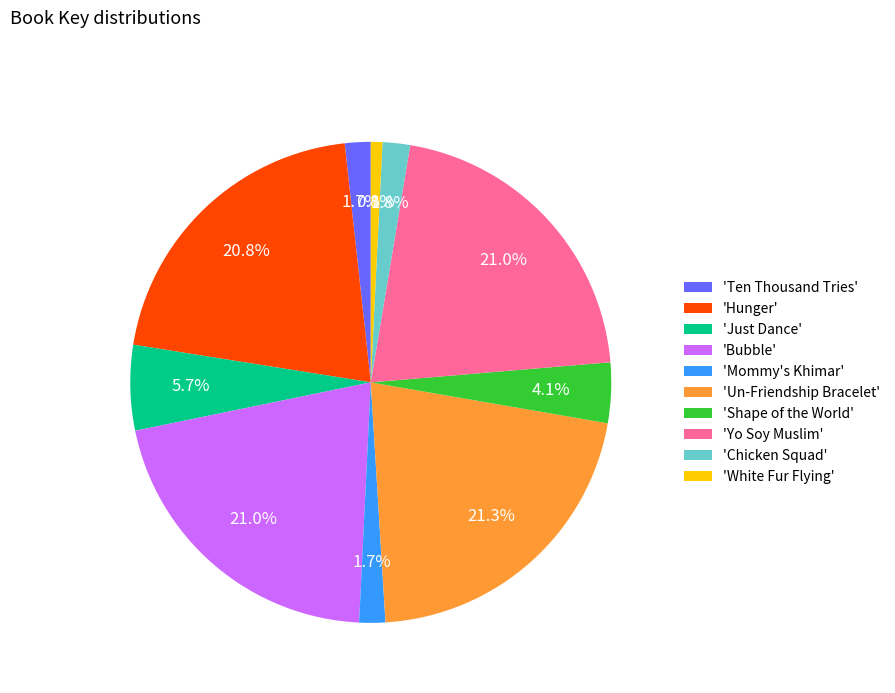

Is there a majority slice in this chart?

No